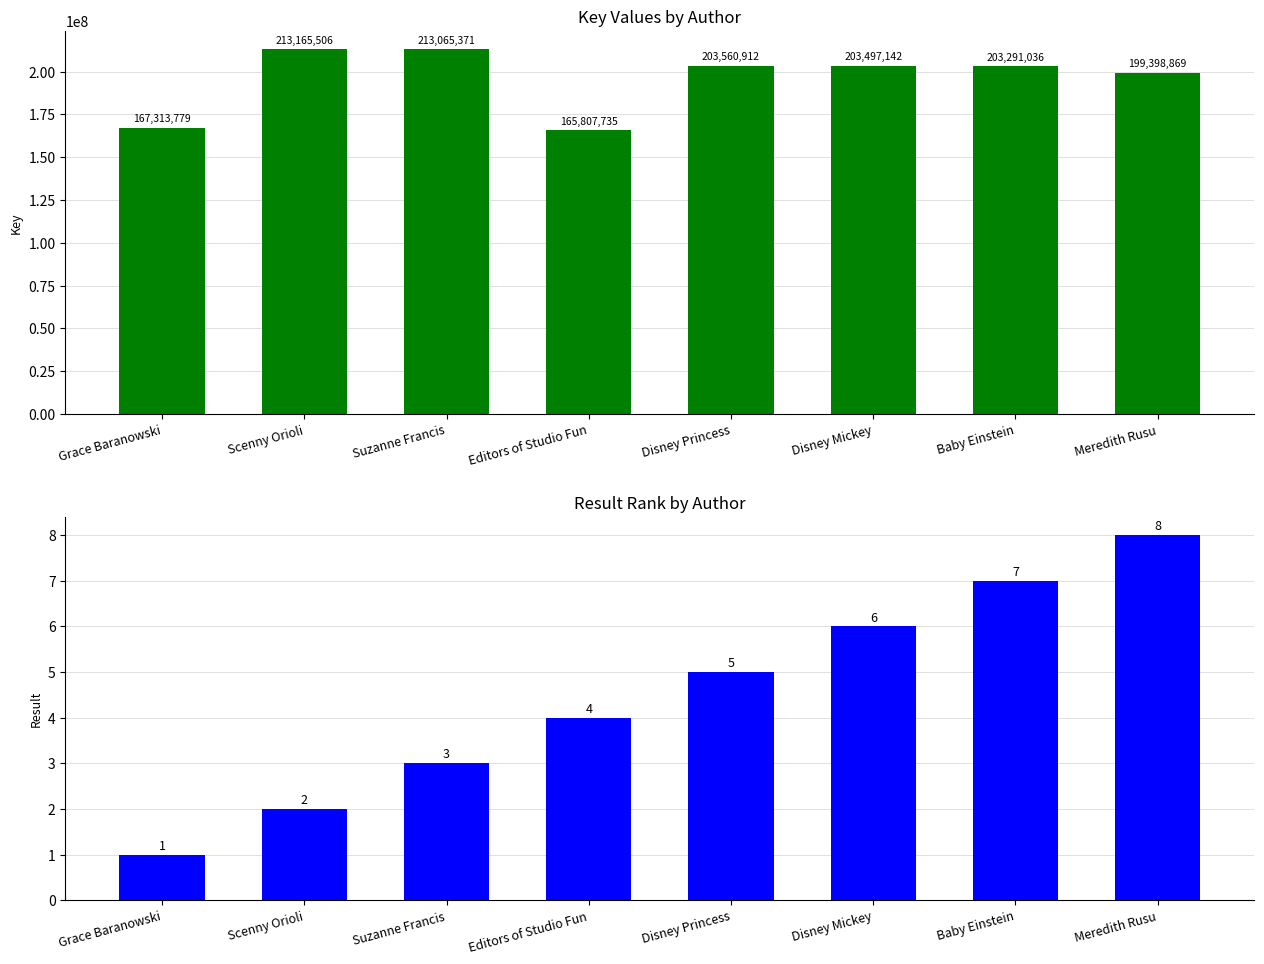

How many bars are there in each group?

2